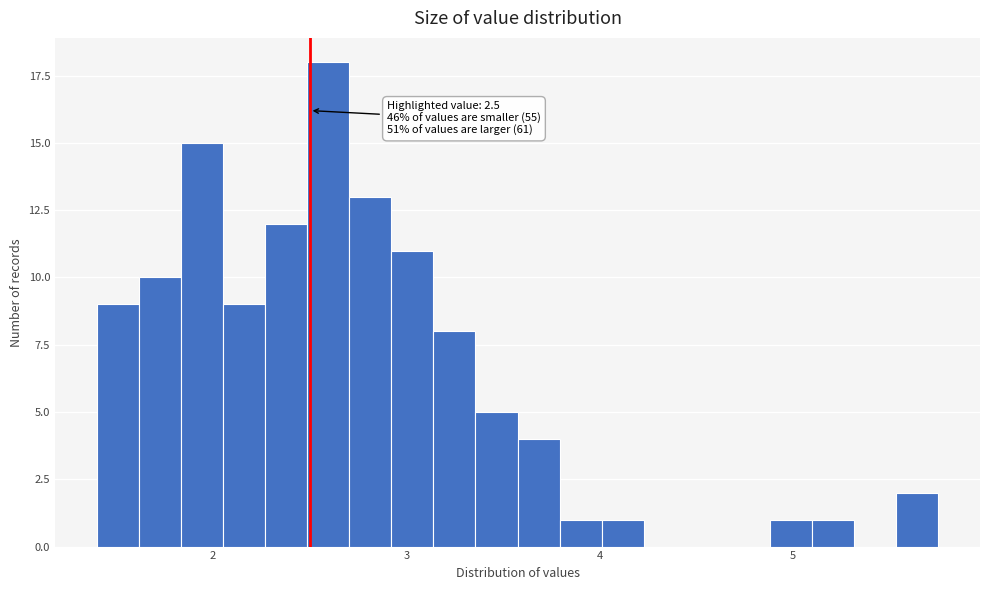

Read against the x-axis, roughly where is the centre of the tallest bar?

2.6